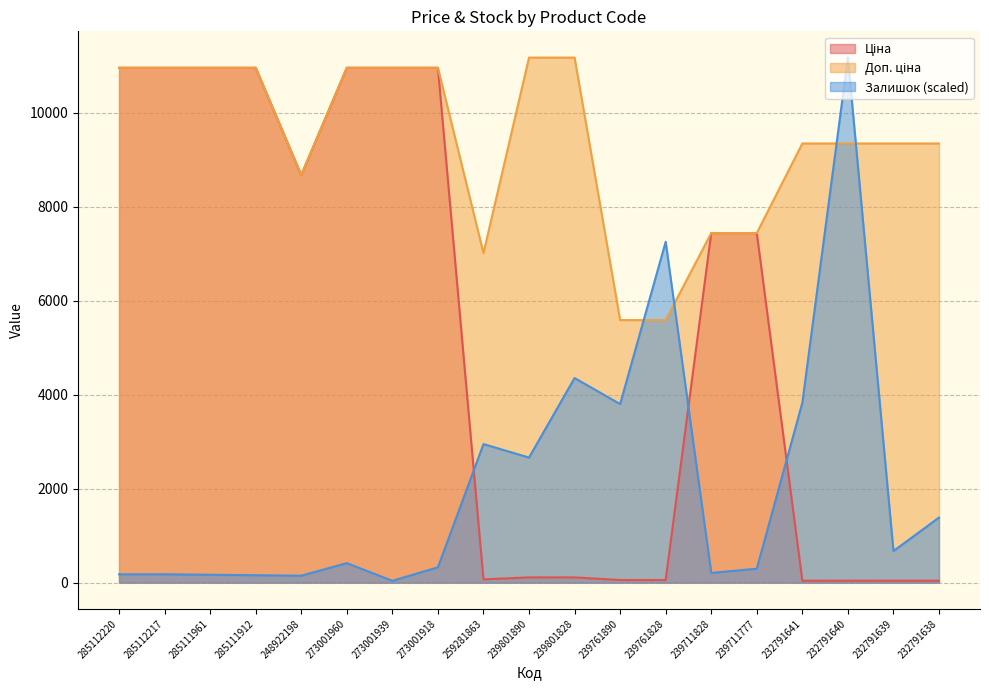

Reading left to right, what are all the values shown in this chart?

Ціна: 10952.0	10952.0	10952.0	10952.0	8669.7	10952.0	10952.0	10952.0	70.1	111.7	111.7	55.9	55.9	7436.2	7436.2	41.5	41.5	41.5	41.5
Доп. ціна: 10952.0	10952.0	10952.0	10952.0	8669.7	10952.0	10952.0	10952.0	7010.0	11169.0	11169.0	5585.0	5585.0	7436.2	7436.2	9342.0	9342.0	9342.0	9342.0
Залишок: 178.1	178.1	168.2	158.3	148.4	415.5	39.6	326.5	2948.1	2661.2	4352.8	3798.8	7251.4	207.7	296.8	3828.5	11169.0	672.7	1385.0